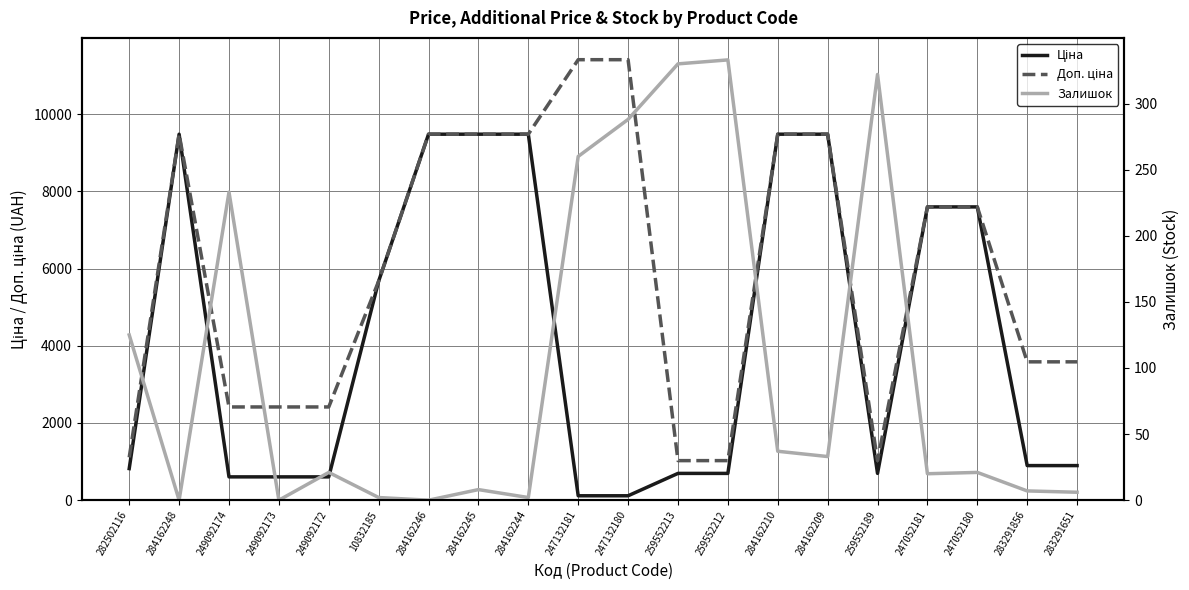

What is the total value across all series at 10832185?

11349.6